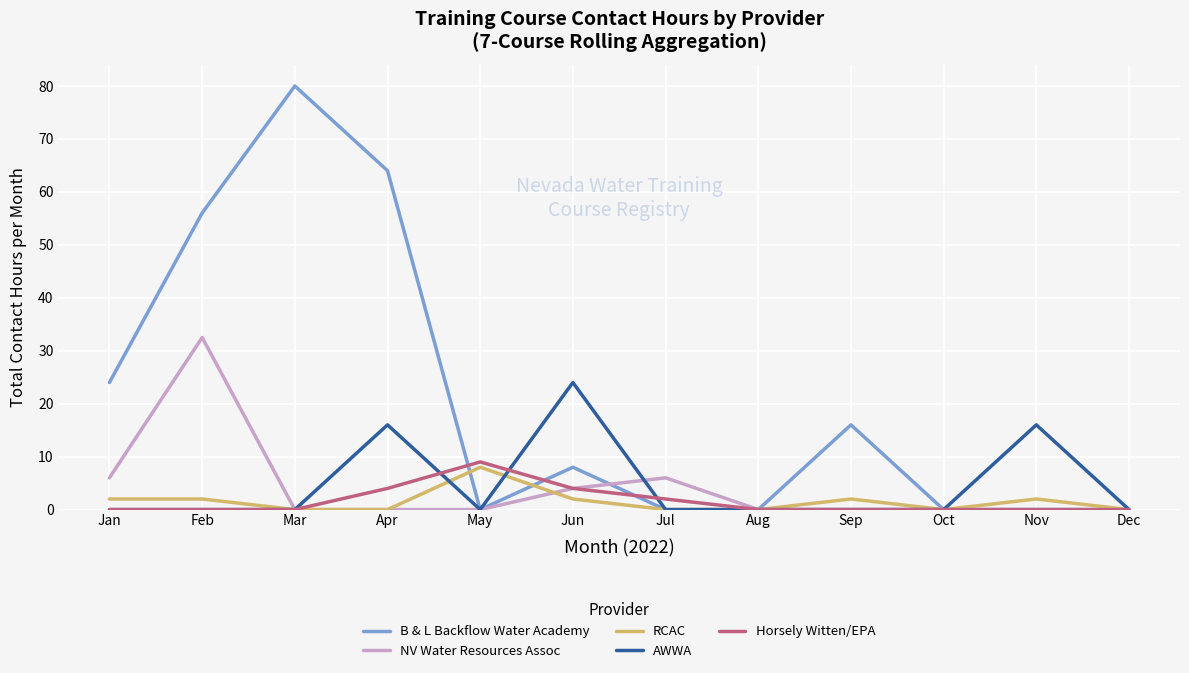

The value of Horsely Witten/EPA at May is 12.0. True or false?

False